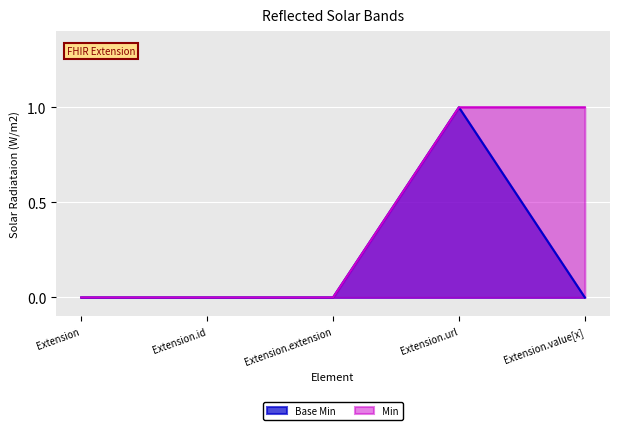

Which series has the largest range (max minus min)?

Base Min